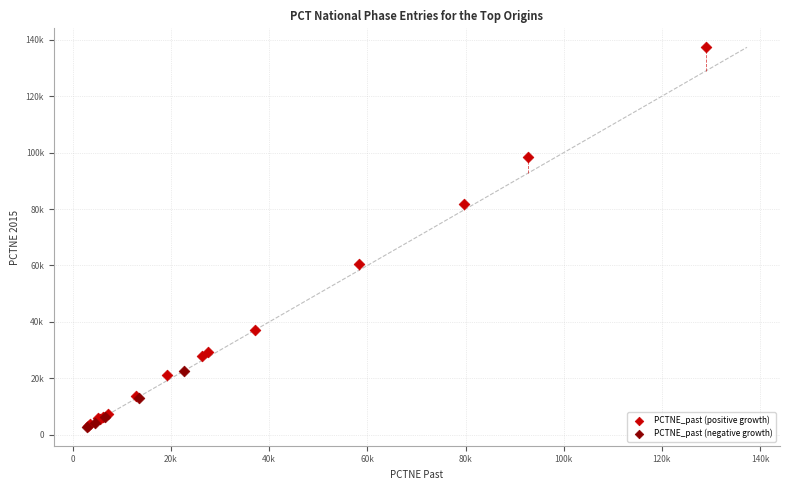

What are all the series names shown in the legend?

PCTNE_past (positive growth), PCTNE_past (negative growth)